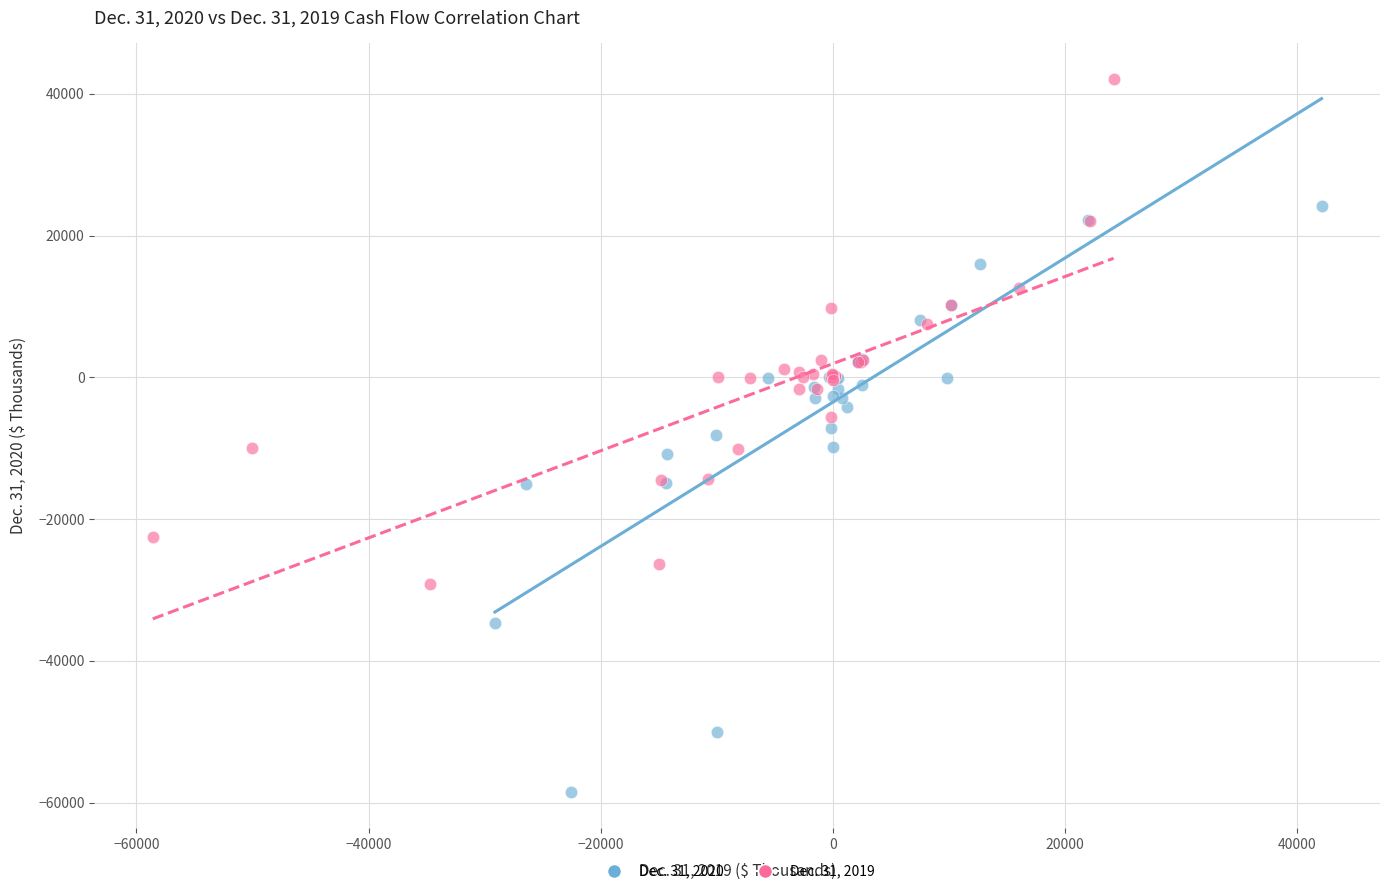

Which series has the largest Y range (max minus min)?

Dec. 31, 2020